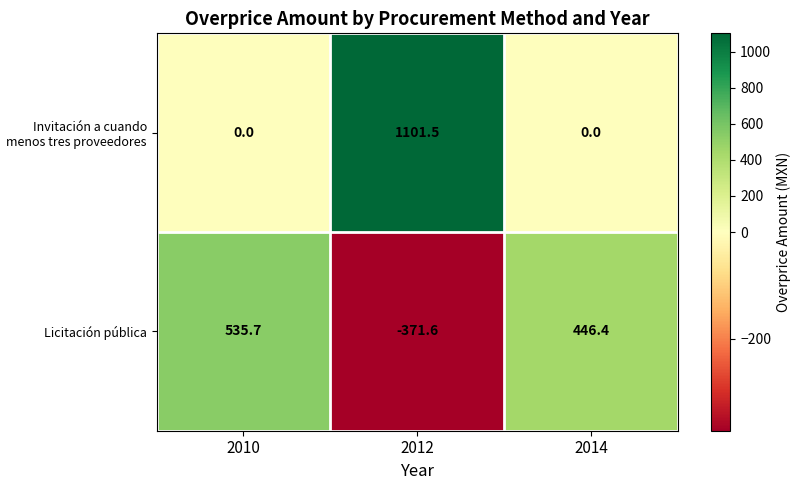

Which series has the largest total across all categories?

Invitación a cuando menos tres proveedores